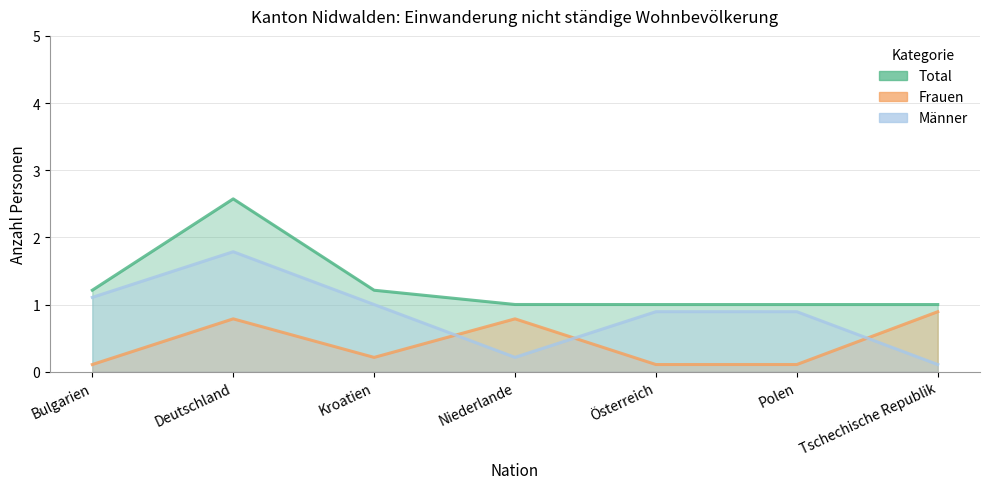

What is the label of the 5th point from the right?

Kroatien